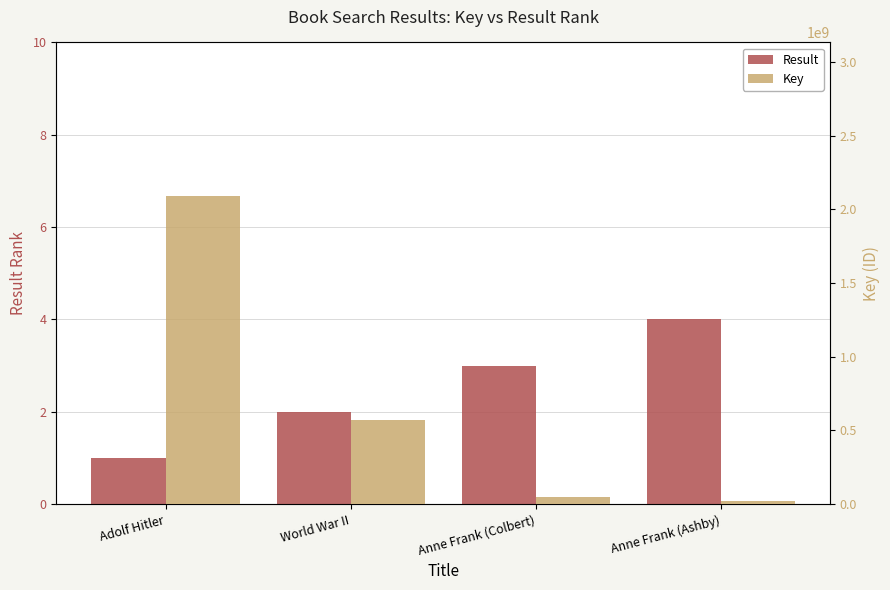

What is the value of the Result bar at the 1st from the left?

1